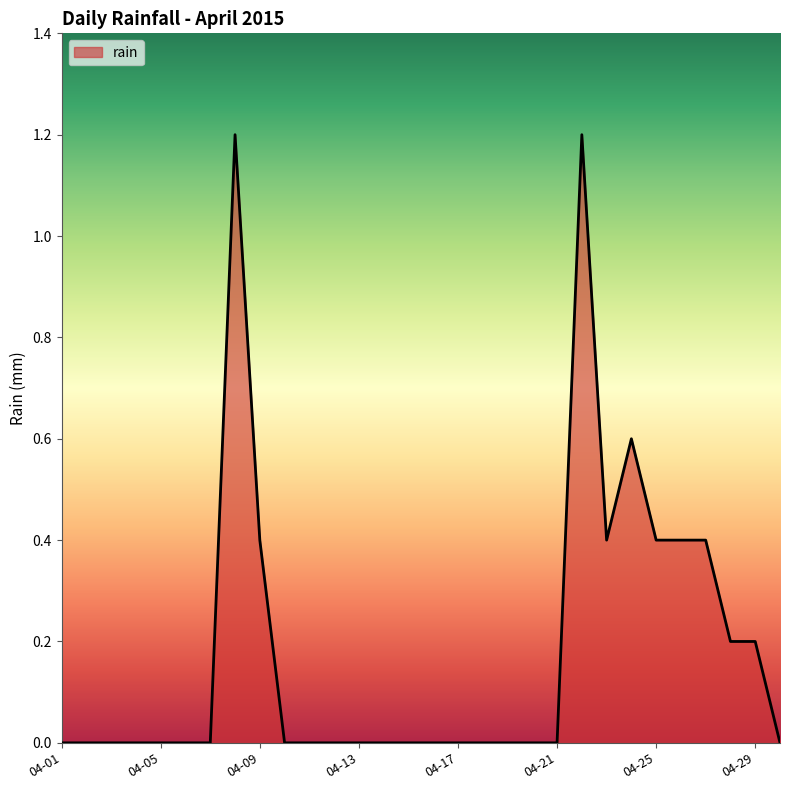

What is the greatest value displayed?

1.2